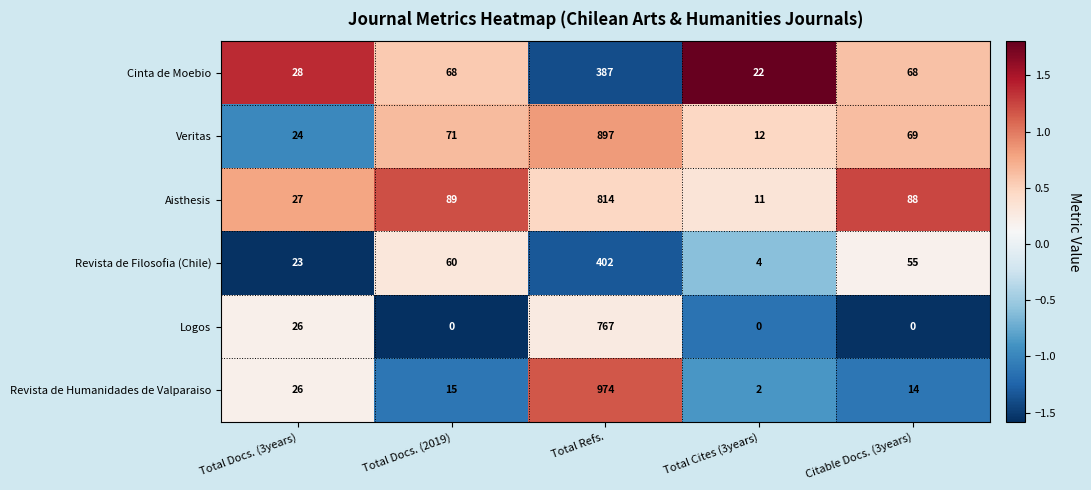

At which label does Veritas first exceed 69?

Total Docs. (2019)